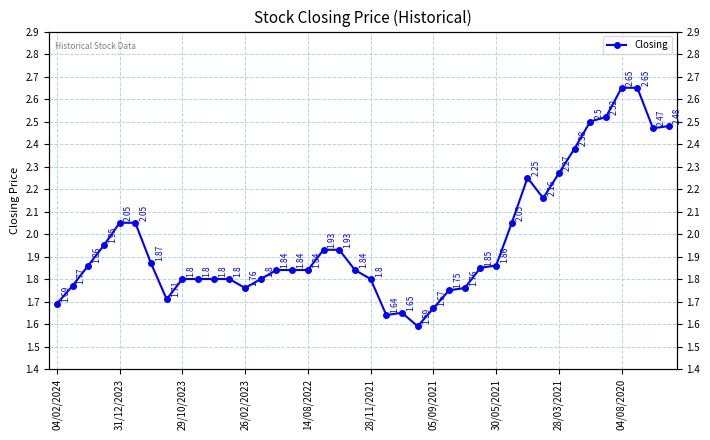

What is the difference between the values at 13 and 35?

0.7